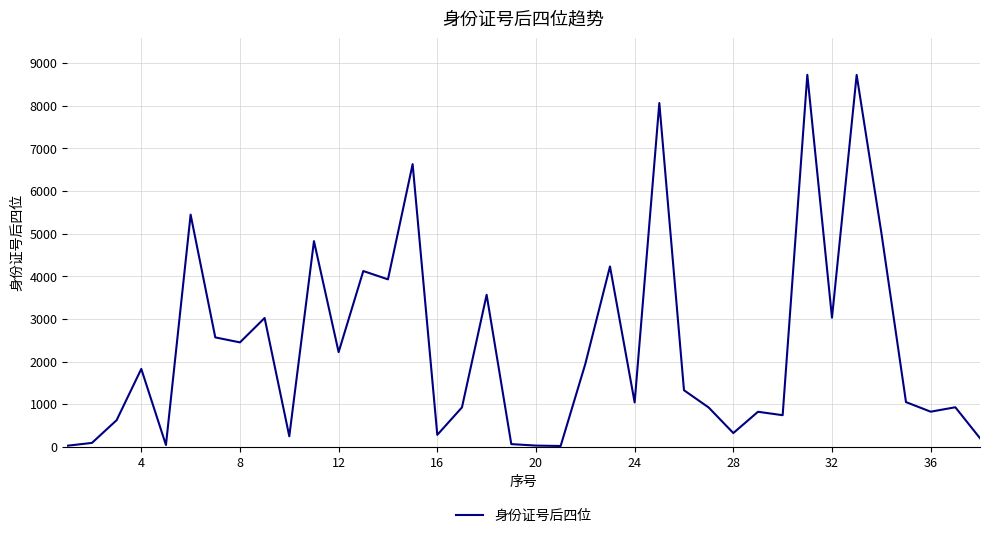

True or false: the data has more than 0 interior local peaks.

True